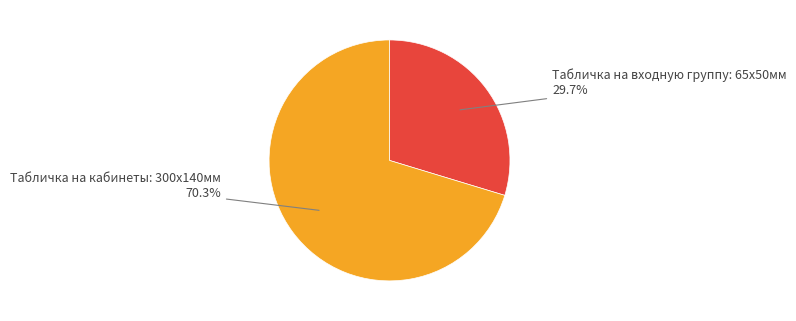

The Табличка на кабинеты: 300х140мм slice represents 59% of the pie. True or false?

False